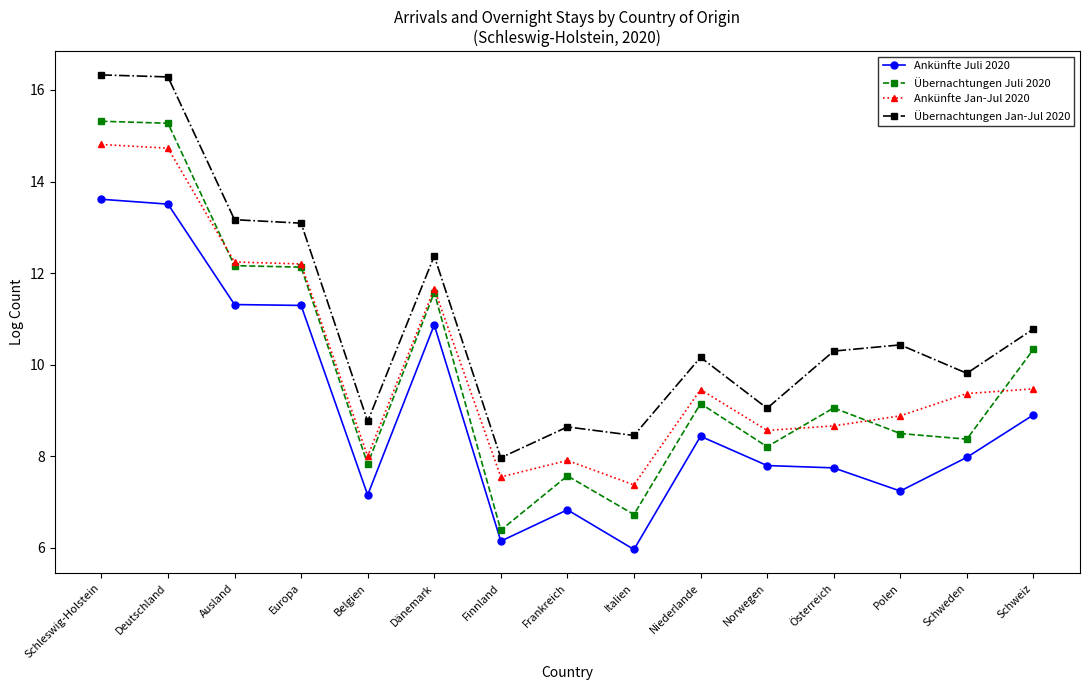

Which series changed the most between Deutschland and Österreich?

Übernachtungen Juli 2020